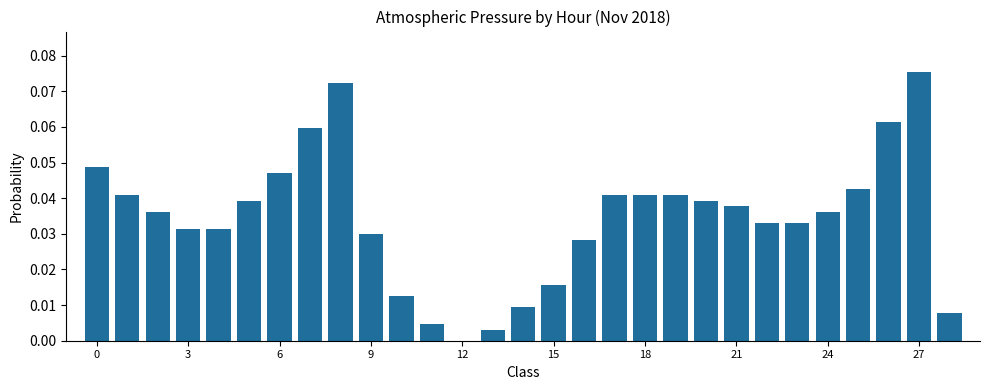

Count the number of data series in this chart.

1